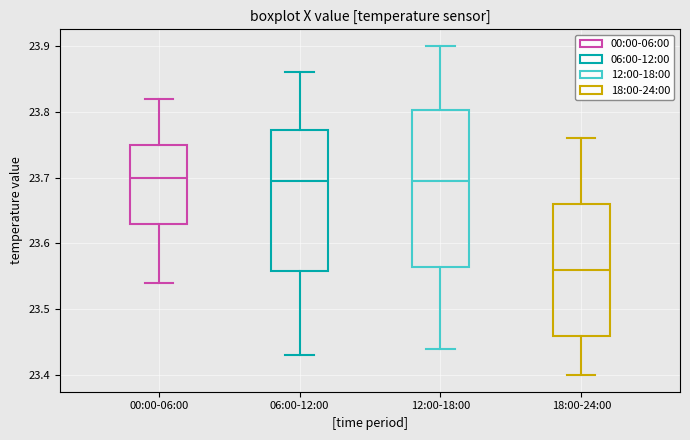

Comparing the boxes themselves (not the whiskers), which one is the tallest?

12:00-18:00